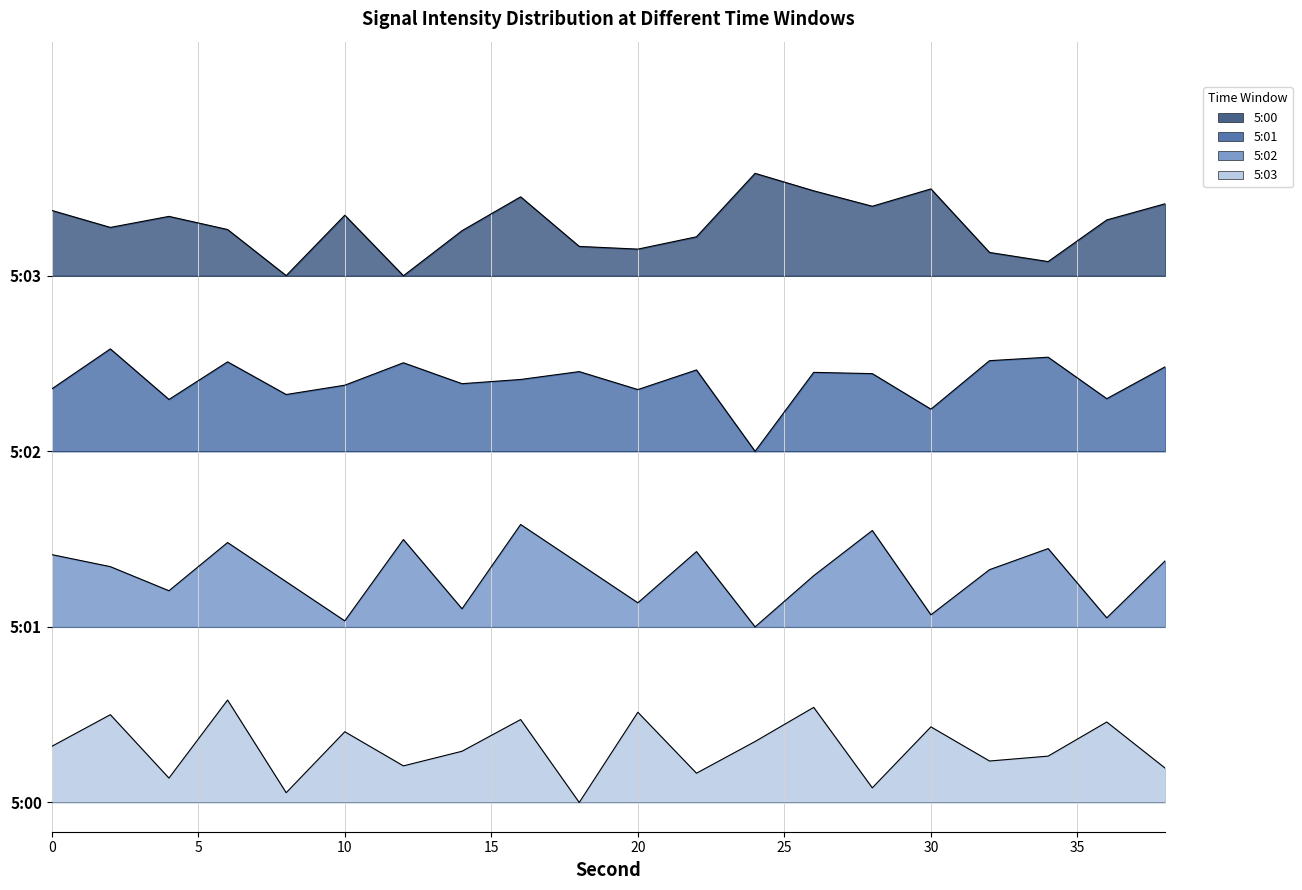

What is the difference between the maximum and minimum values in the 5:02 series?

3.5